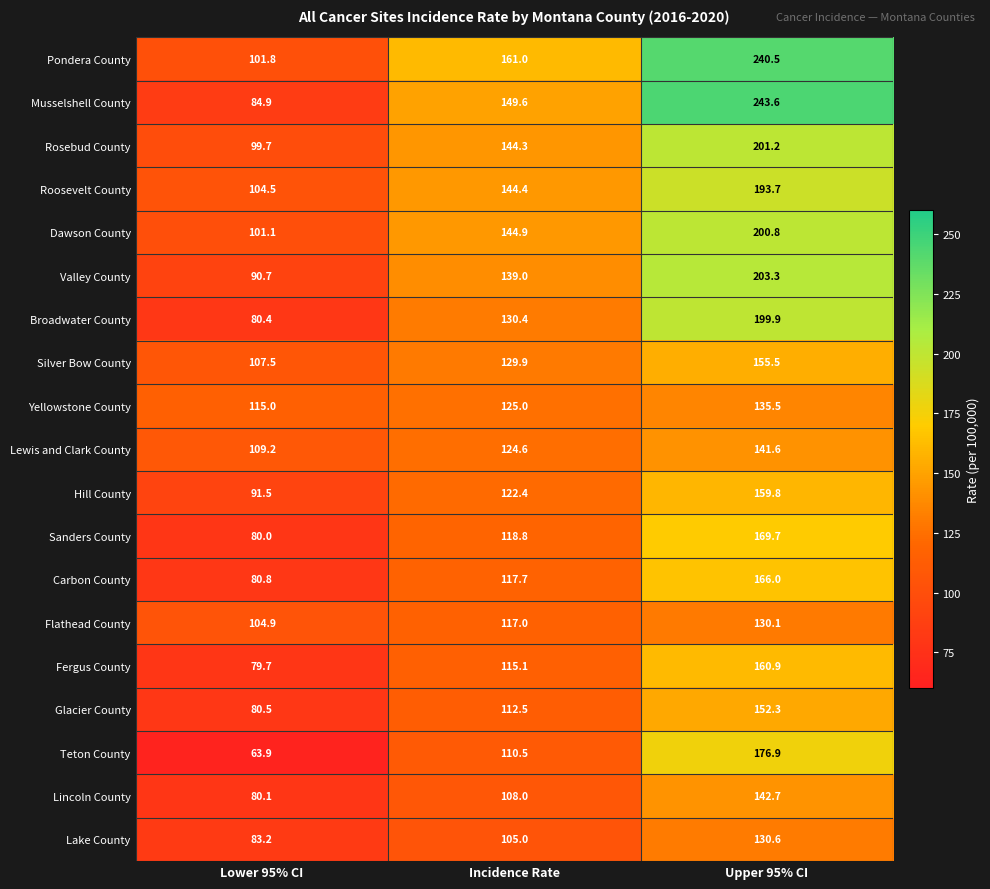

At which category is the sum across all series the highest?

Upper 95% CI